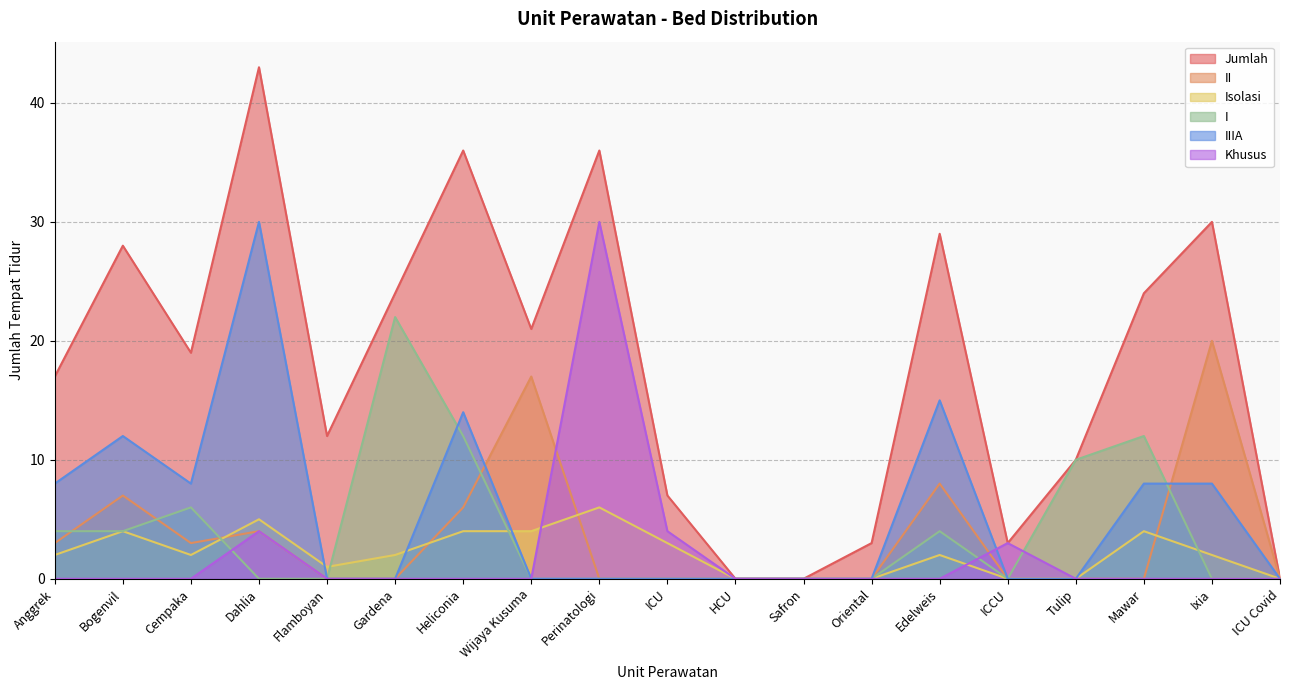

How many series are shown in this chart?

6